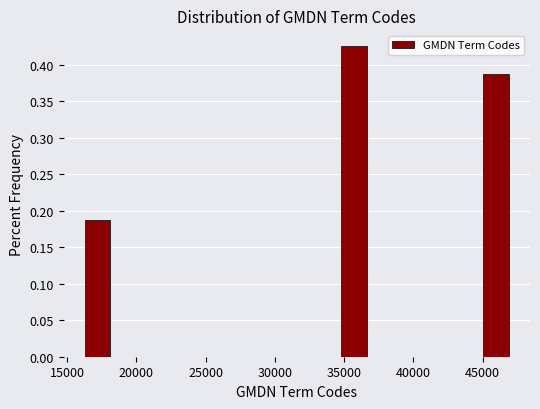

What is the height of the bar covering 45000 to 47000 on the x-axis? Neither the bar edges nor the heights are printed on the chart, so give them approximately, as read against the axes.

0.385